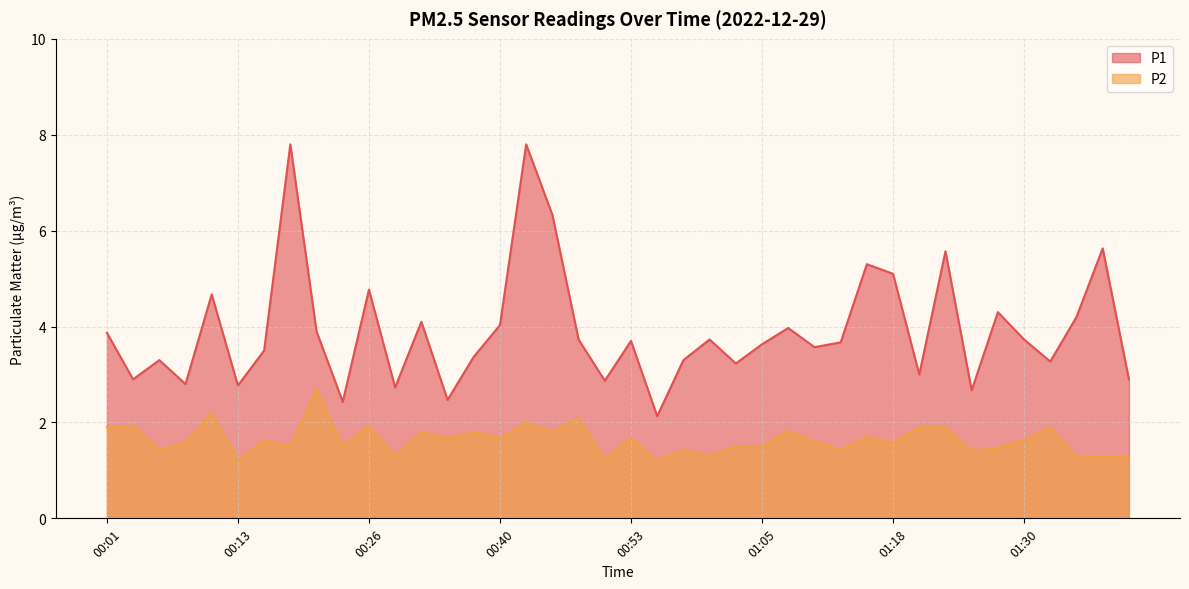

Which category has the highest value across all series?

00:18